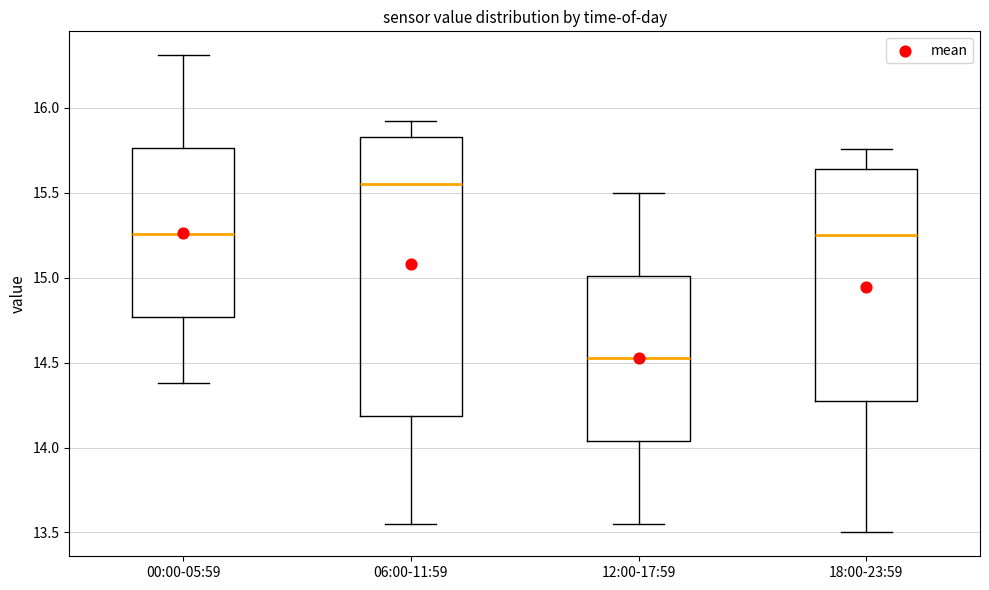

Reading left to right, transcribe this box plot: for each box, give where its median line is, the range the box spans, and where its two whiskers end, as read against the y-axis. The values are not printed on the chart, so give them approximately, as read against the axis.

00:00-05:59: median 15.25, box 14.75 to 15.75, whiskers 14.40 to 16.30
06:00-11:59: median 15.55, box 14.20 to 15.85, whiskers 13.55 to 15.90
12:00-17:59: median 14.55, box 14.05 to 15.00, whiskers 13.55 to 15.50
18:00-23:59: median 15.25, box 14.30 to 15.65, whiskers 13.50 to 15.75